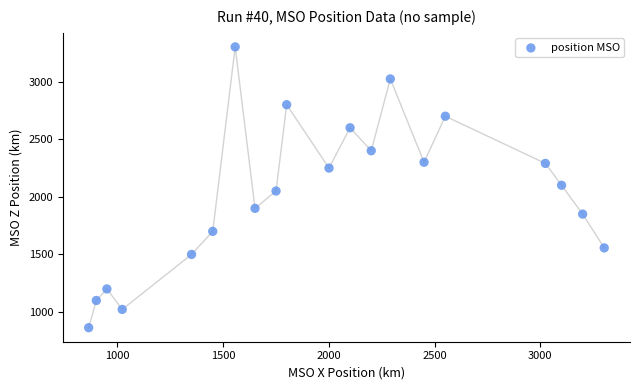

What is the range of Y values (max minus min)?

2438.1